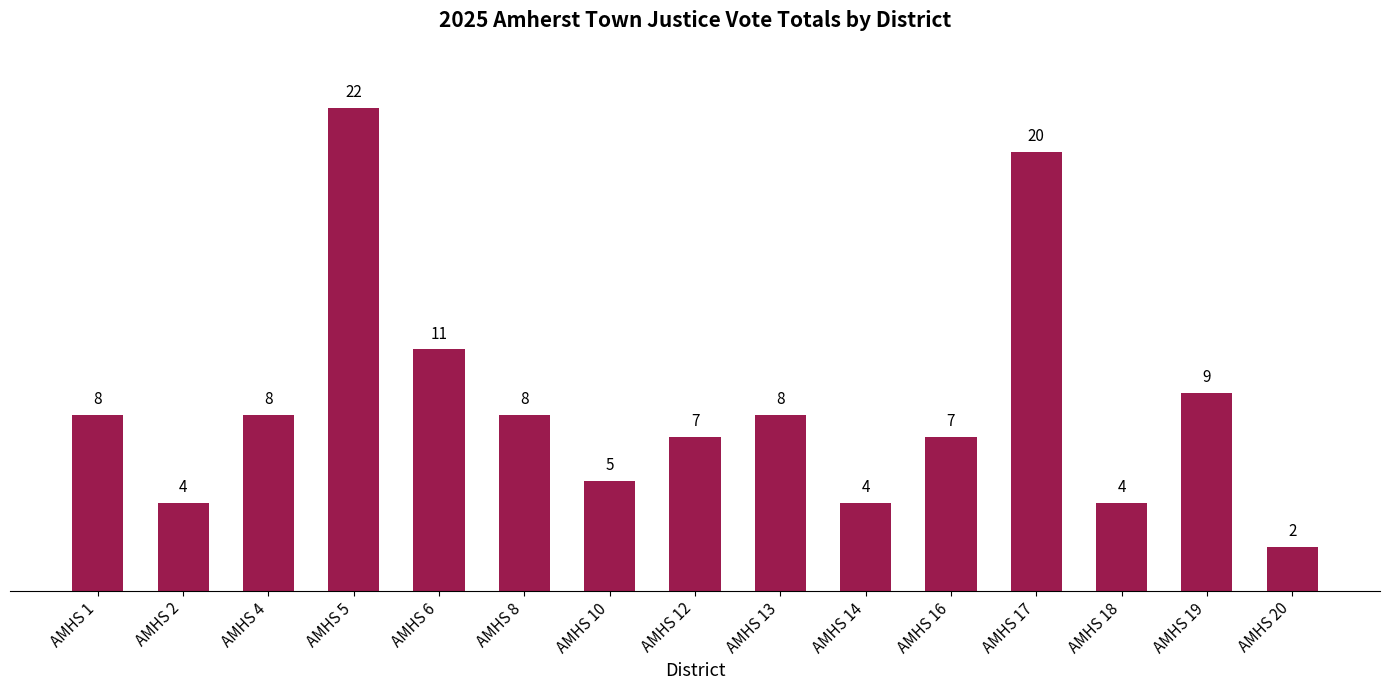

Which has a higher value, AMHS 17 or AMHS 14?

AMHS 17